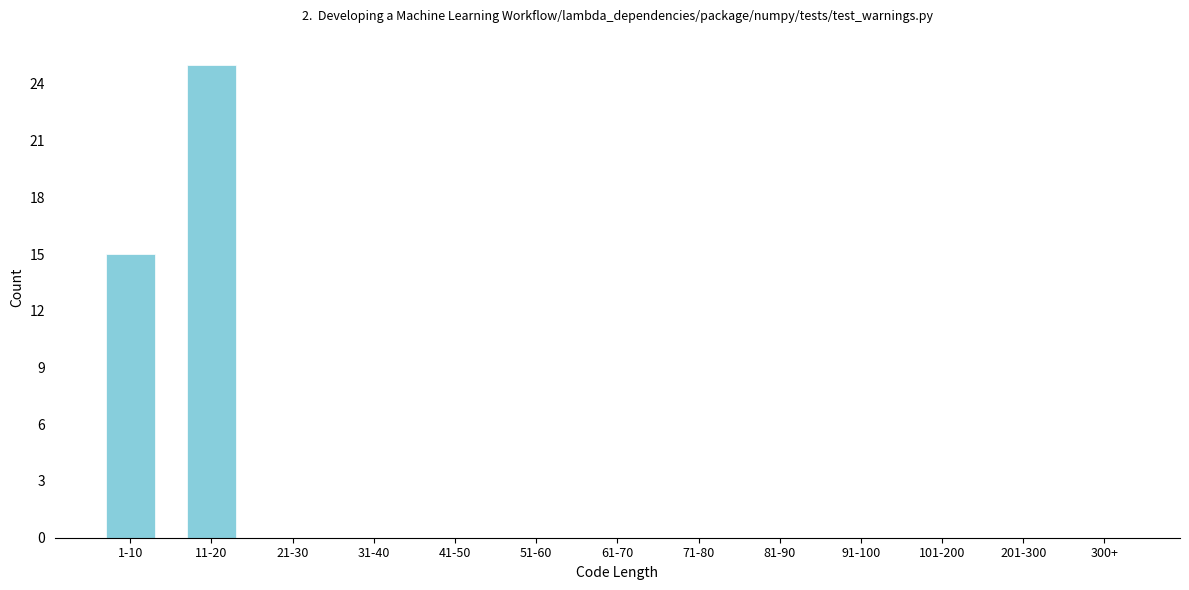

Reading left to right, list all the values displayed in this chart.

1-10=15	11-20=25	21-30=0	31-40=0	41-50=0	51-60=0	61-70=0	71-80=0	81-90=0	91-100=0	101-200=0	201-300=0	300+=0